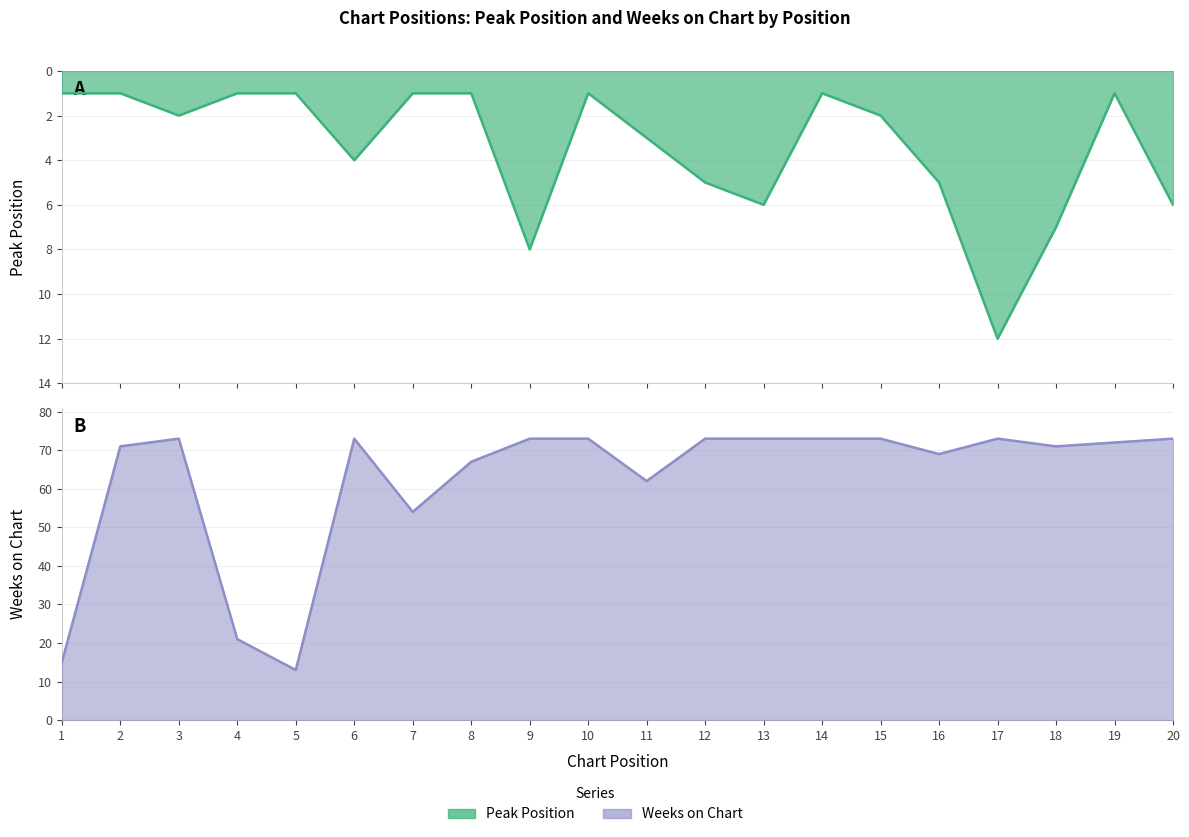

Does the chart have visible grid lines?

Yes